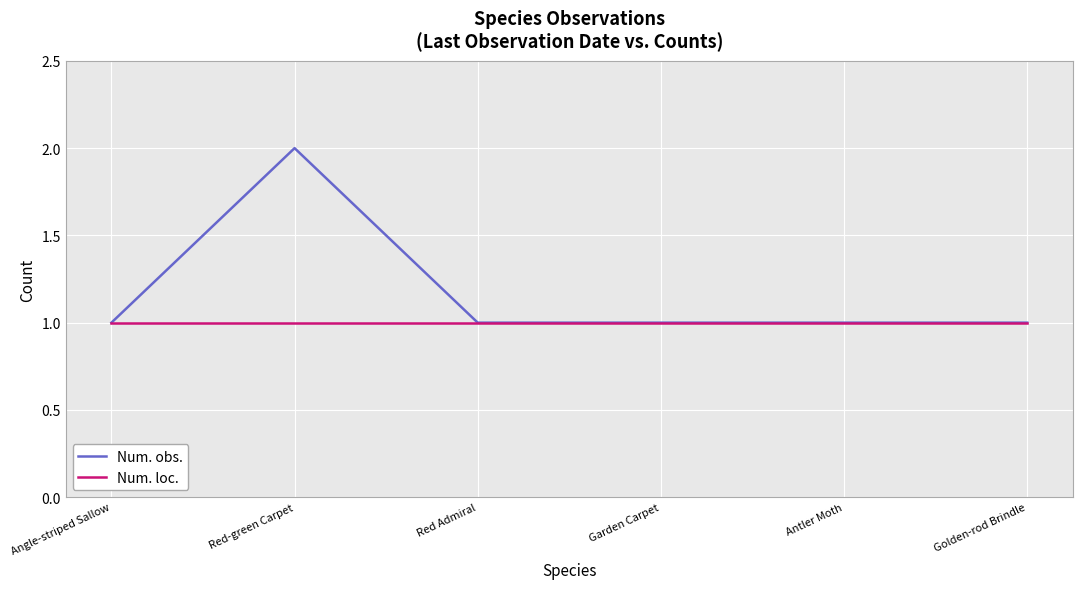

Which category has the highest value across all series?

Red-green Carpet